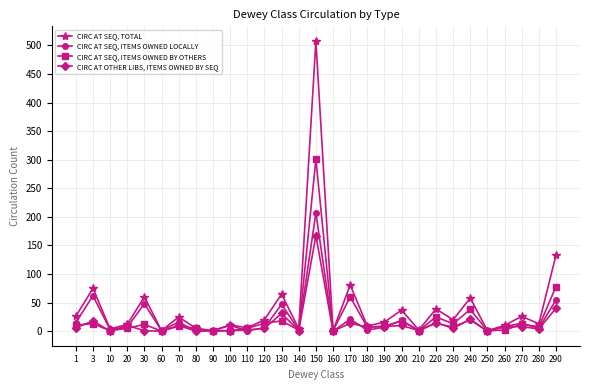

True or false: CIRC AT SEQ, ITEMS OWNED BY OTHERS has more than 2 interior local peaks.

True